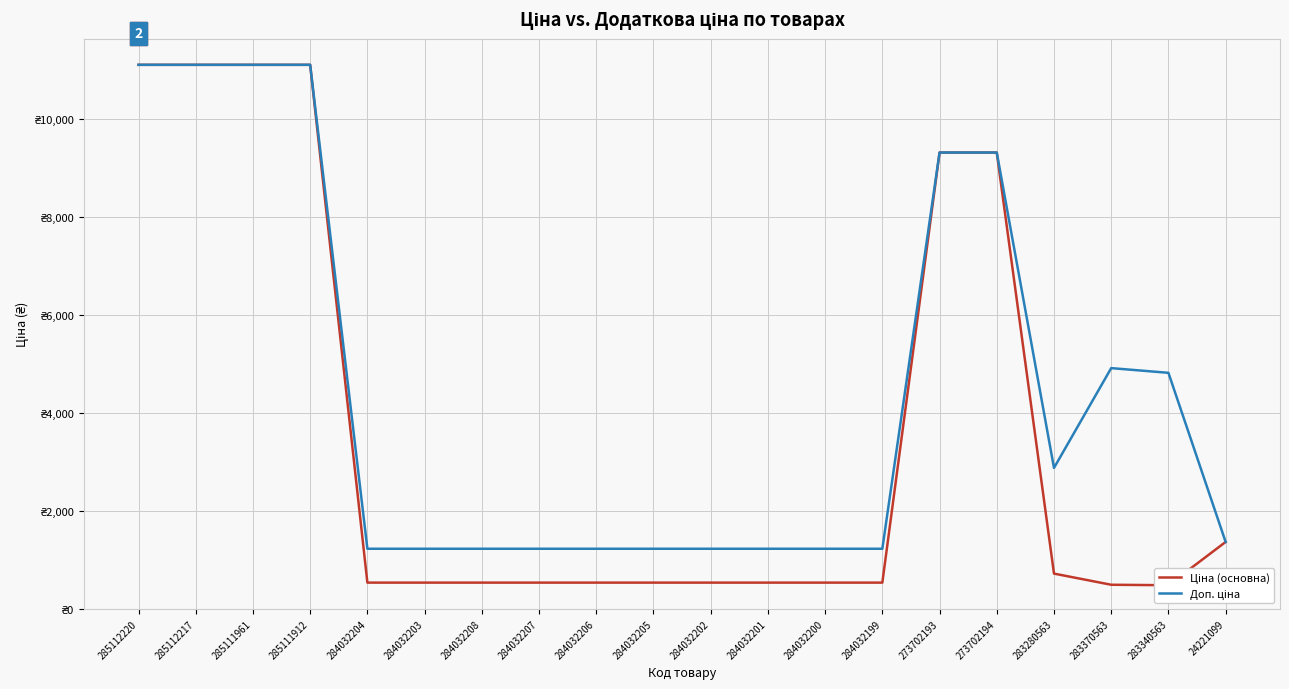

What is the highest value of the Доп. ціна series?

11113.6